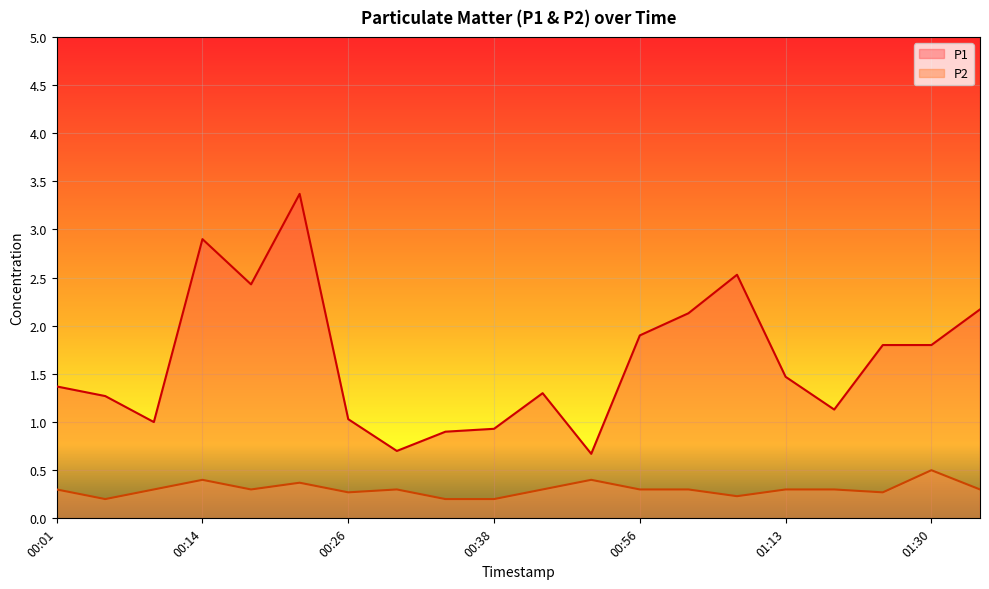

True or false: P2 and P1 cross at least once.

False